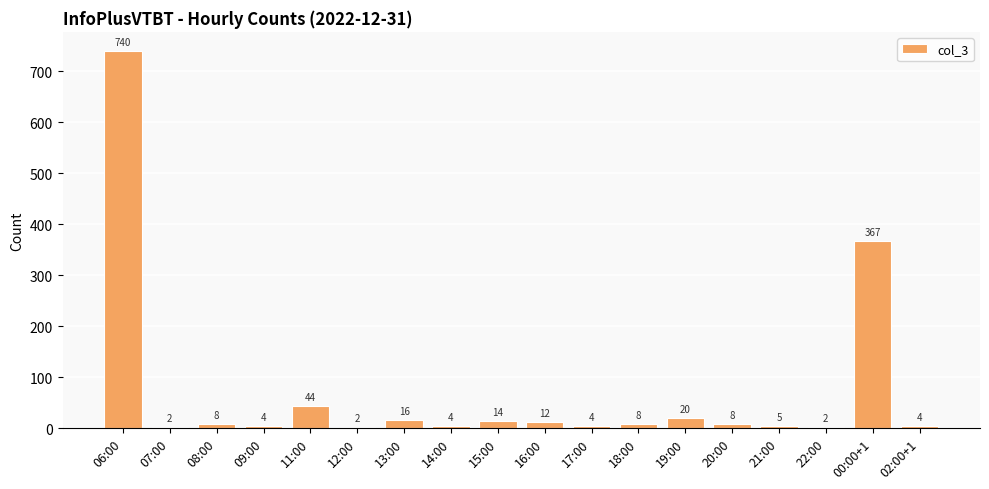

Reading left to right, extract all data points from this chart.

06:00=740	07:00=2	08:00=8	09:00=4	11:00=44	12:00=2	13:00=16	14:00=4	15:00=14	16:00=12	17:00=4	18:00=8	19:00=20	20:00=8	21:00=5	22:00=2	00:00+1=367	02:00+1=4